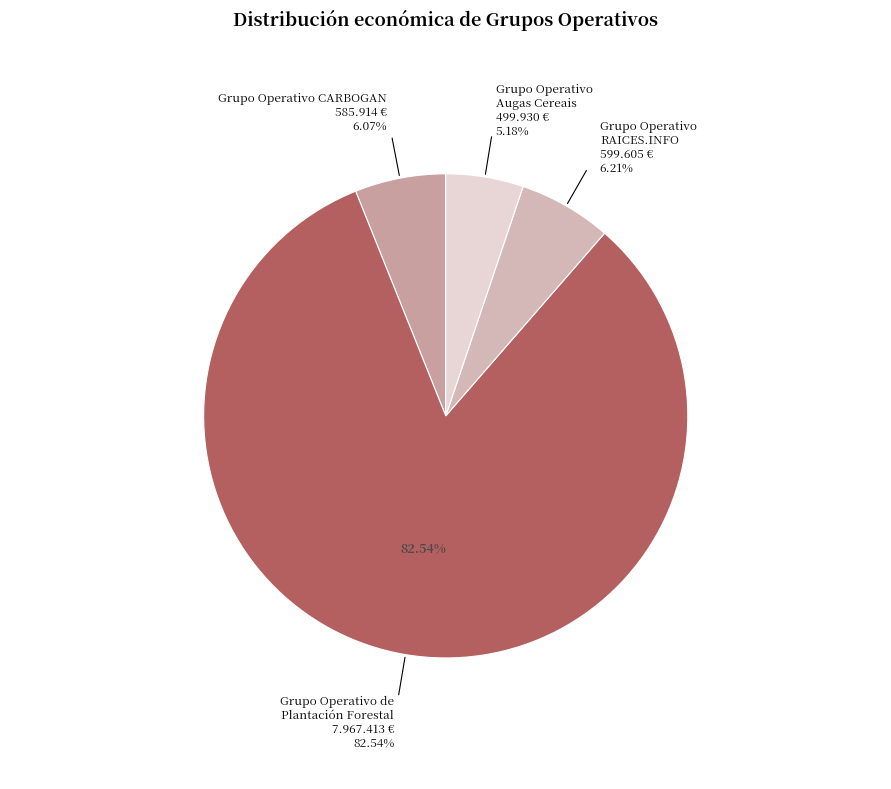

Count the number of slices in the pie.

4